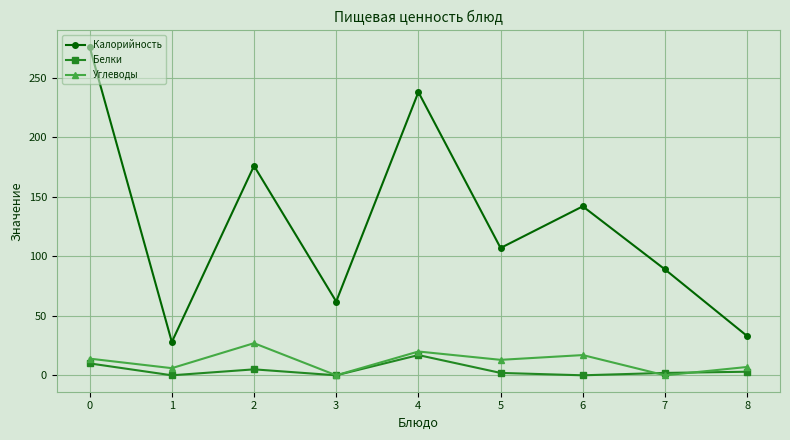

True or false: Калорийность and Белки cross at least once.

False